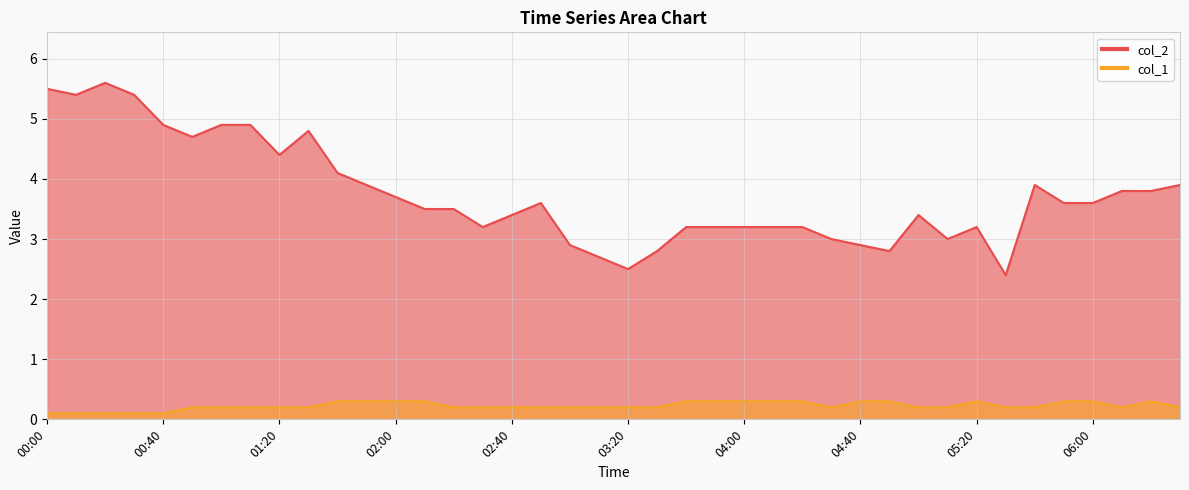

What is the sum of the col_2 values at 03:00 and 04:20?

6.1